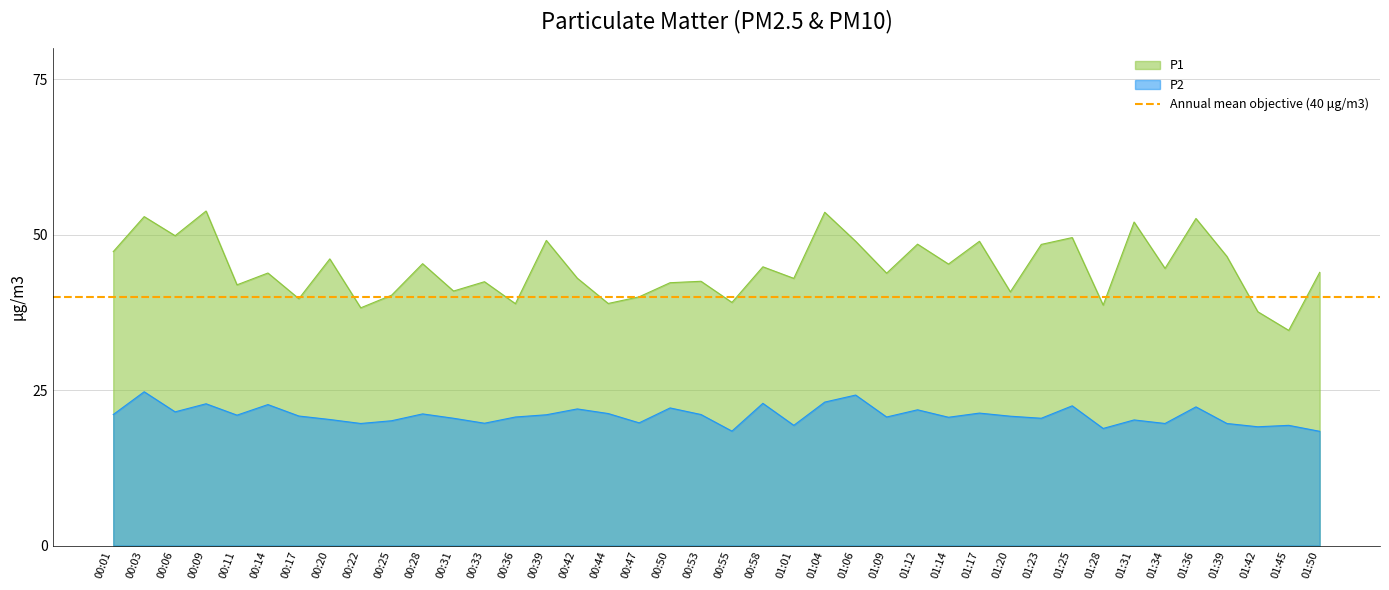

The P1 series shows 49.2 at 01:45. True or false?

False